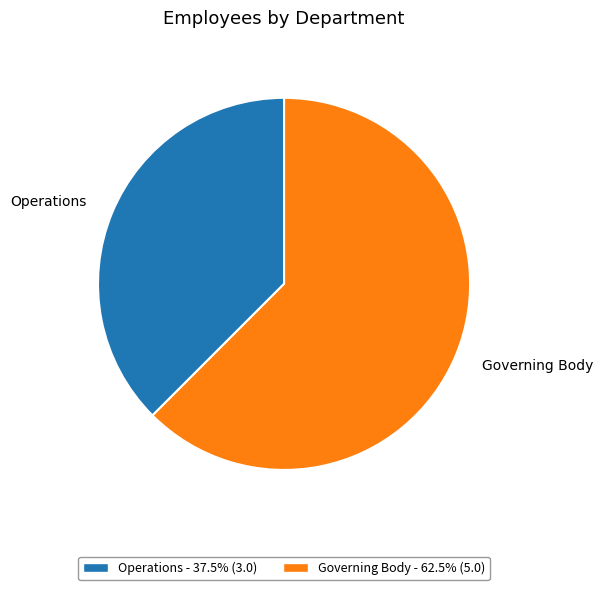

Is the sum of Operations - 37.5% (3.0) and Governing Body - 62.5% (5.0) greater than half?

Yes